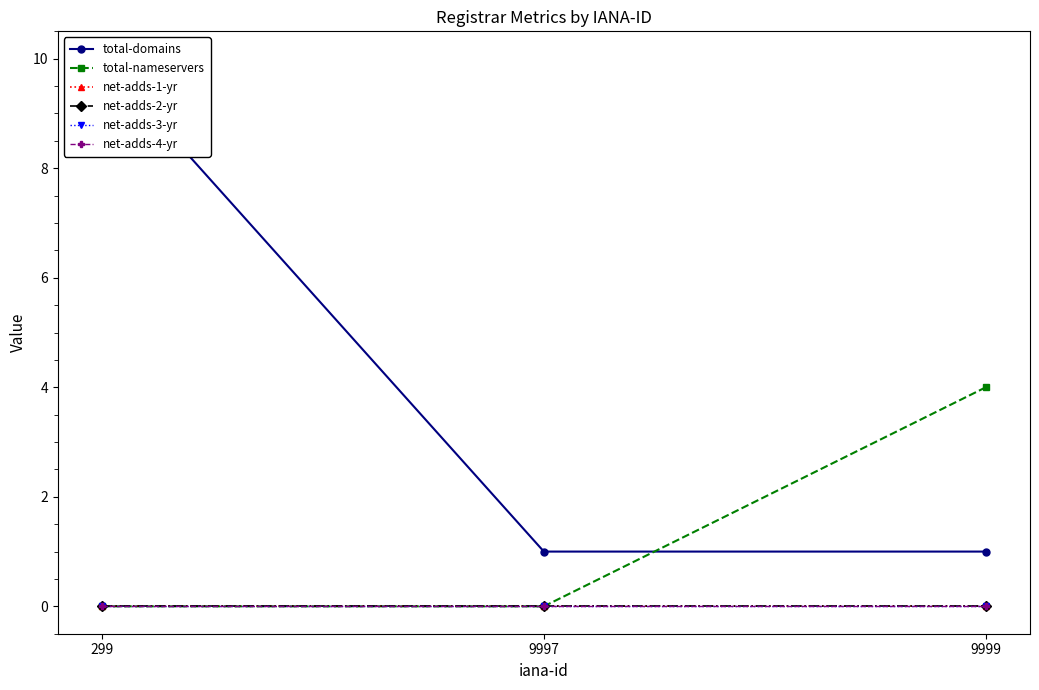

Reading left to right, transcribe all the data shown in this chart.

total-domains: 299=10	9997=1	9999=1
total-nameservers: 299=0	9997=0	9999=4
net-adds-1-yr: 299=0	9997=0	9999=0
net-adds-2-yr: 299=0	9997=0	9999=0
net-adds-3-yr: 299=0	9997=0	9999=0
net-adds-4-yr: 299=0	9997=0	9999=0